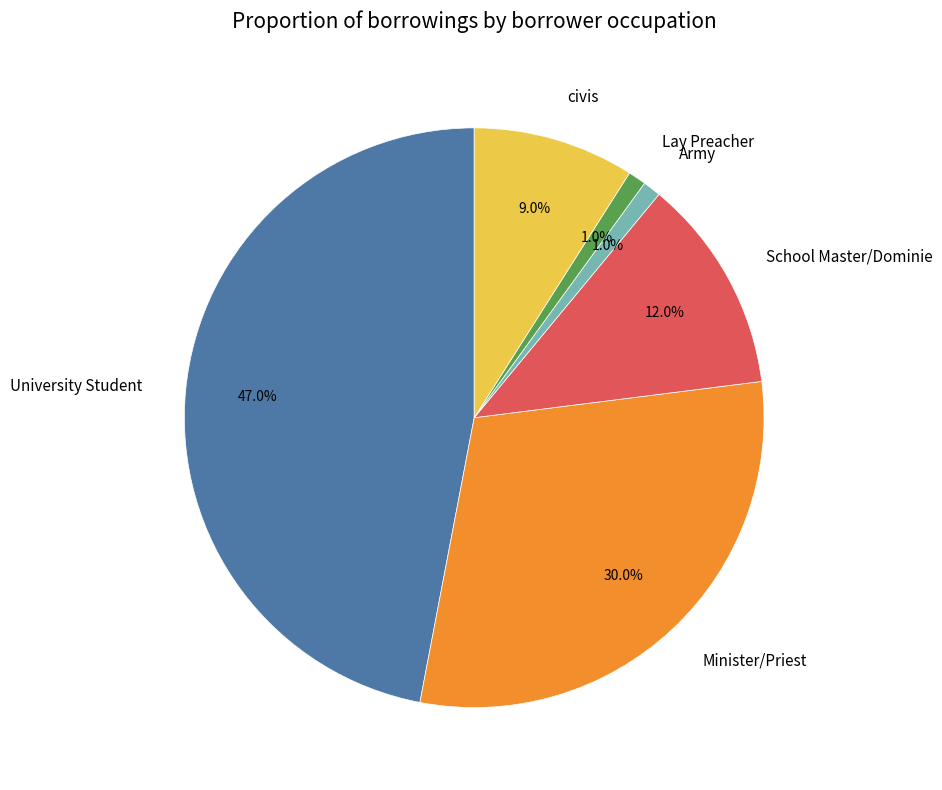

Count the number of slices in the pie.

6